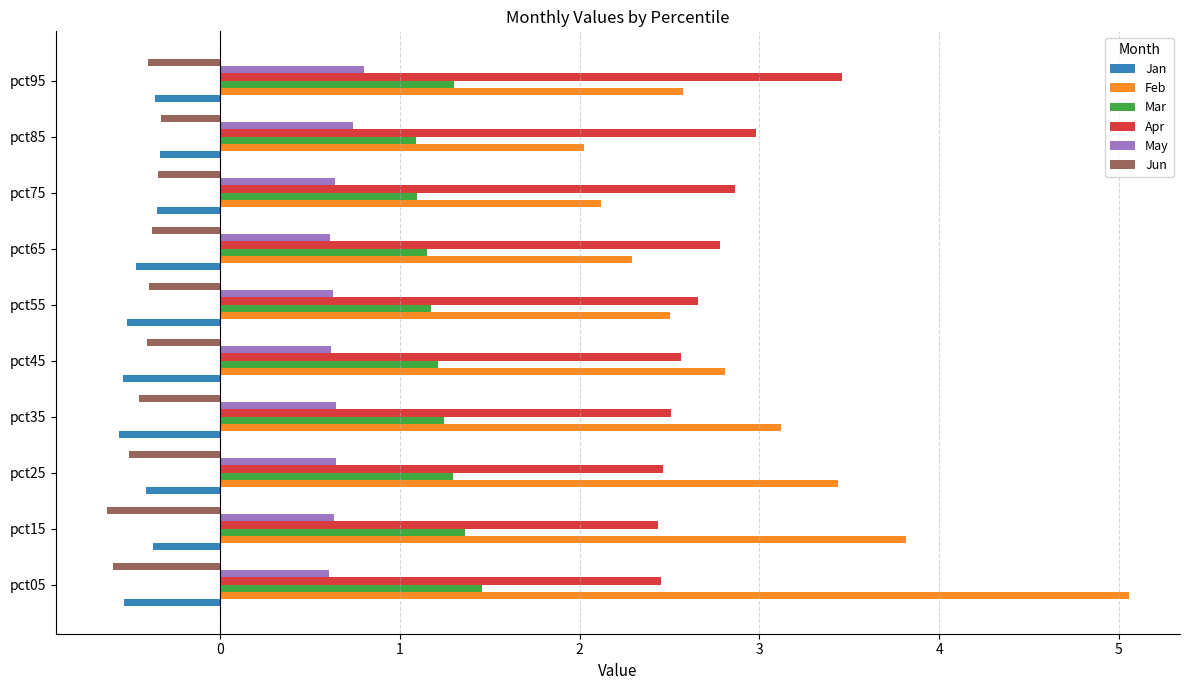

Which category has the lowest value in the Feb series?

pct85